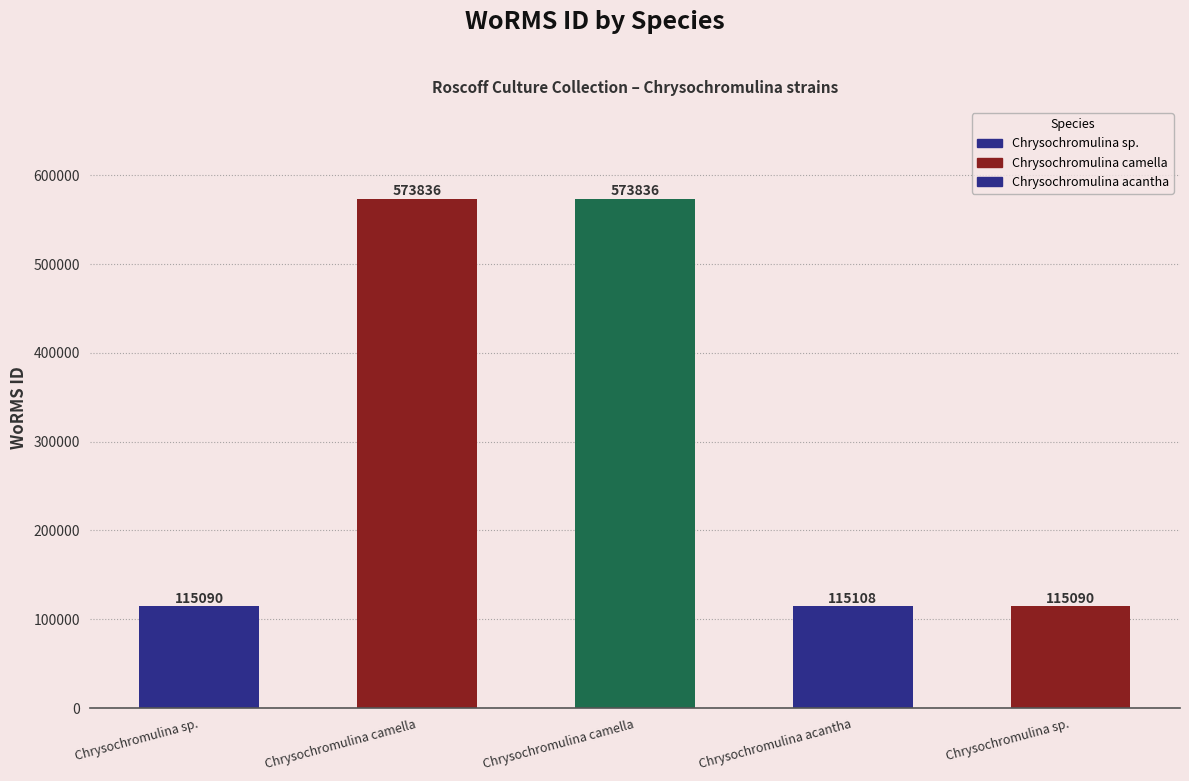

What is the change in value from Chrysochromulina camella (RCC1185) to Chrysochromulina sp. (RCC4210)?

-458746